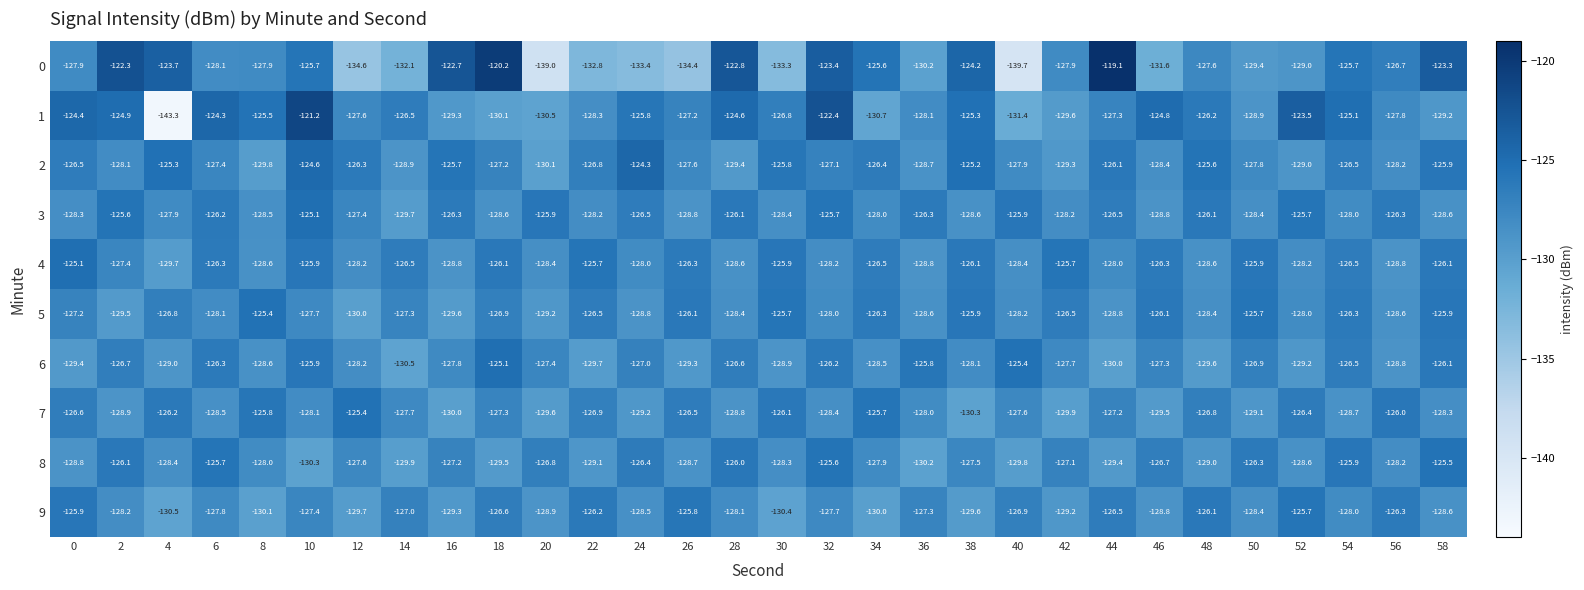

What is the total value across all series at 6?

-1268.7